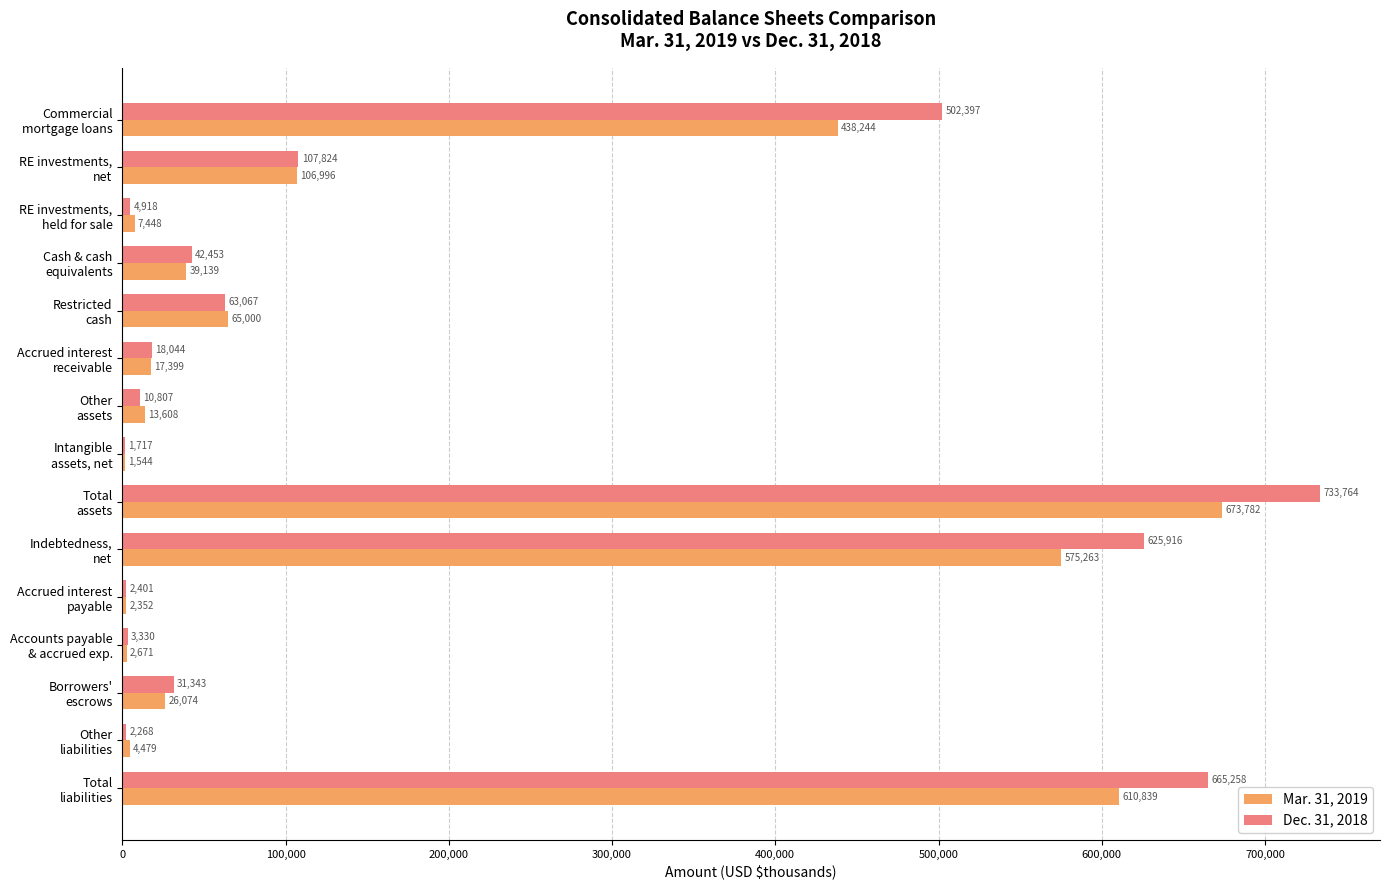

What is the average value of the Mar. 31, 2019 series?

172323